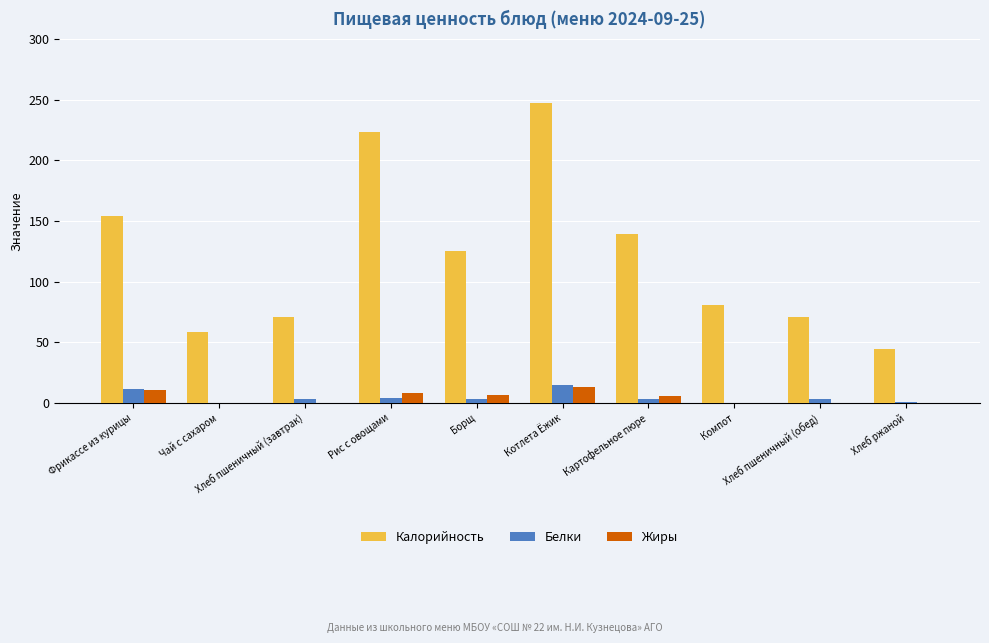

What is the maximum value for Калорийность?

247.0